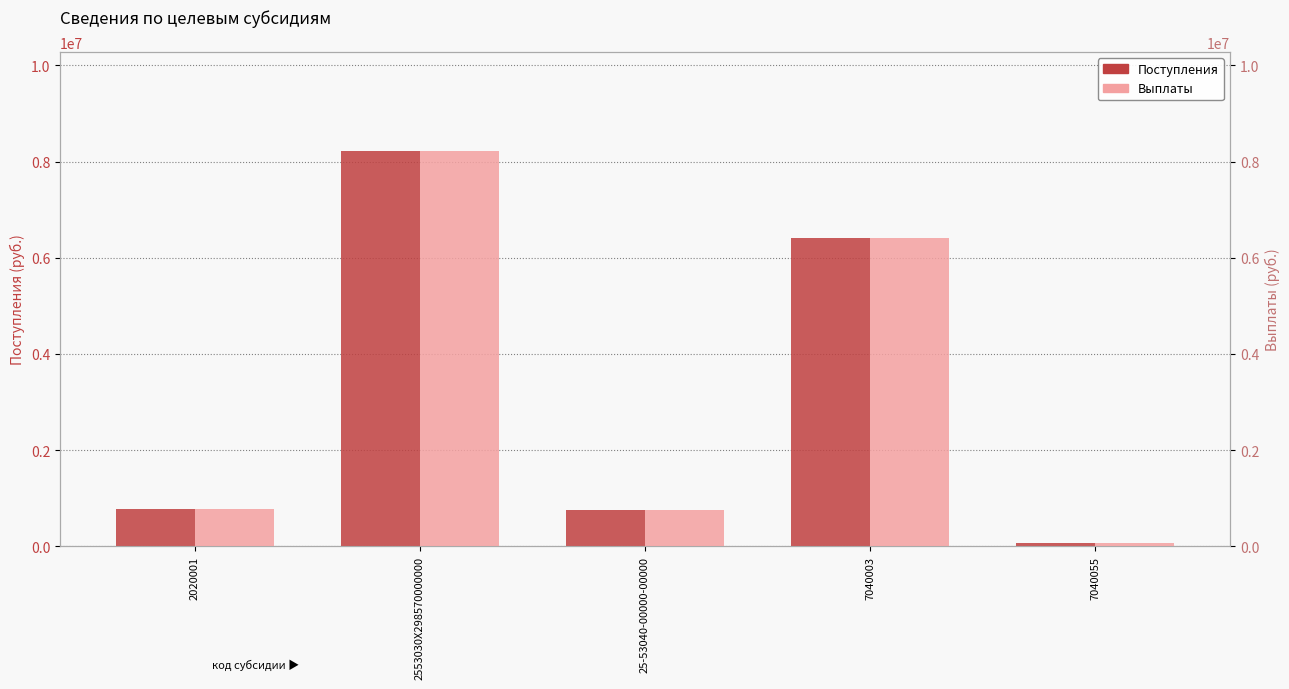

Which series has the largest total across all categories?

Поступления